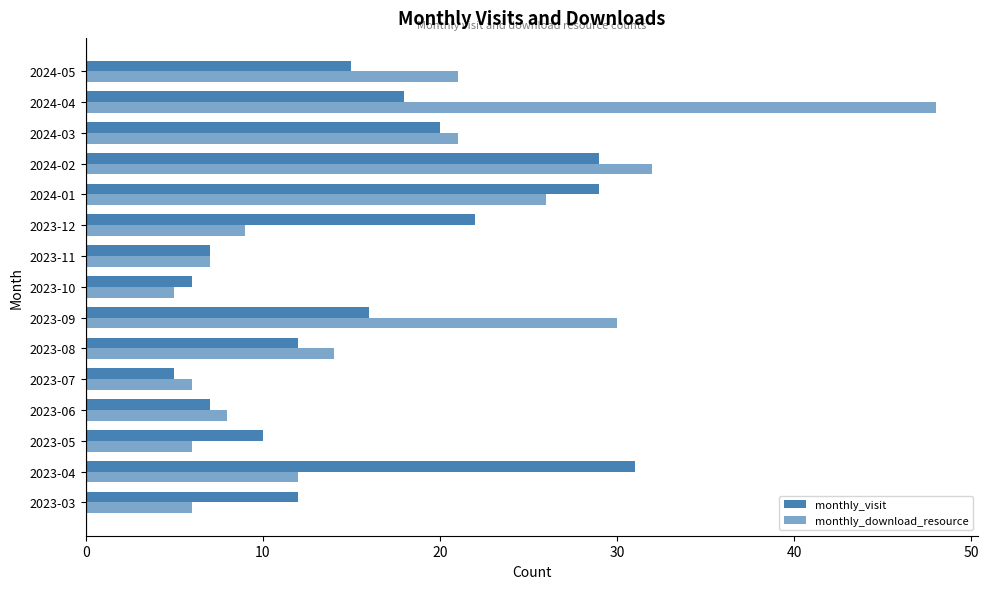

How many values in the monthly_visit series are below 15?

7